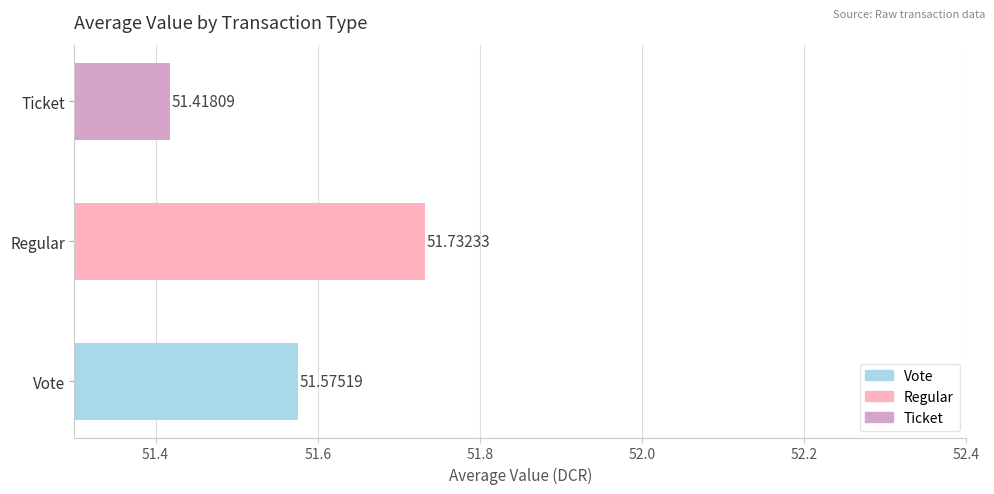

What is the sum of all values?

154.7